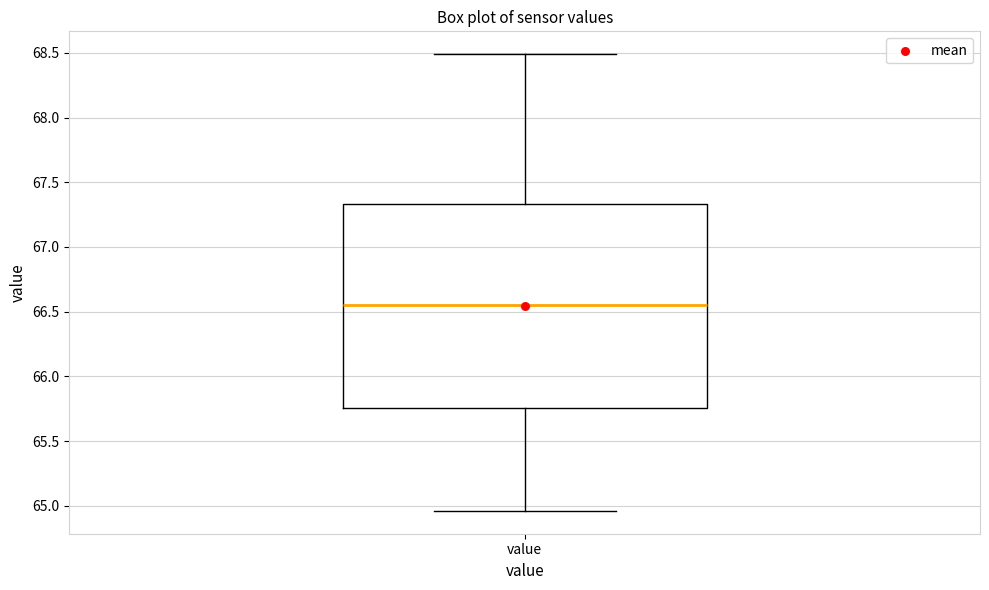

Where is the lower edge of the box for value on the y-axis? The values are not printed on the chart, so give them approximately, as read against the axis.

65.75